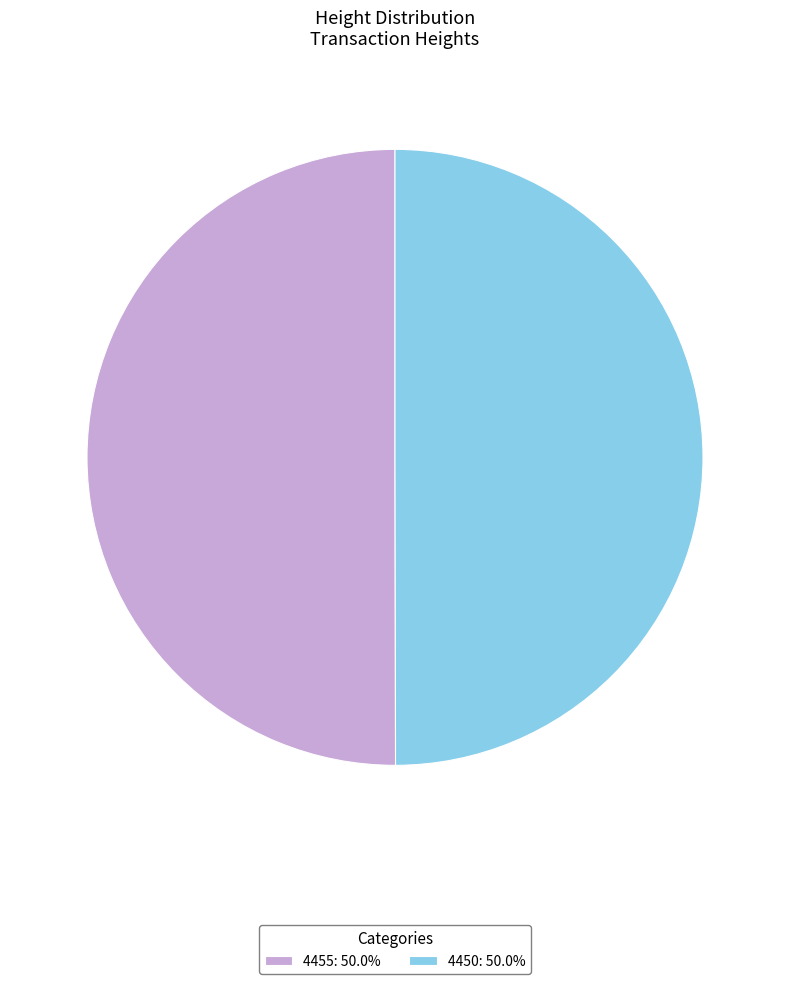

Combined, do 4455: 50.0% and 4450: 50.0% account for over 50%?

Yes